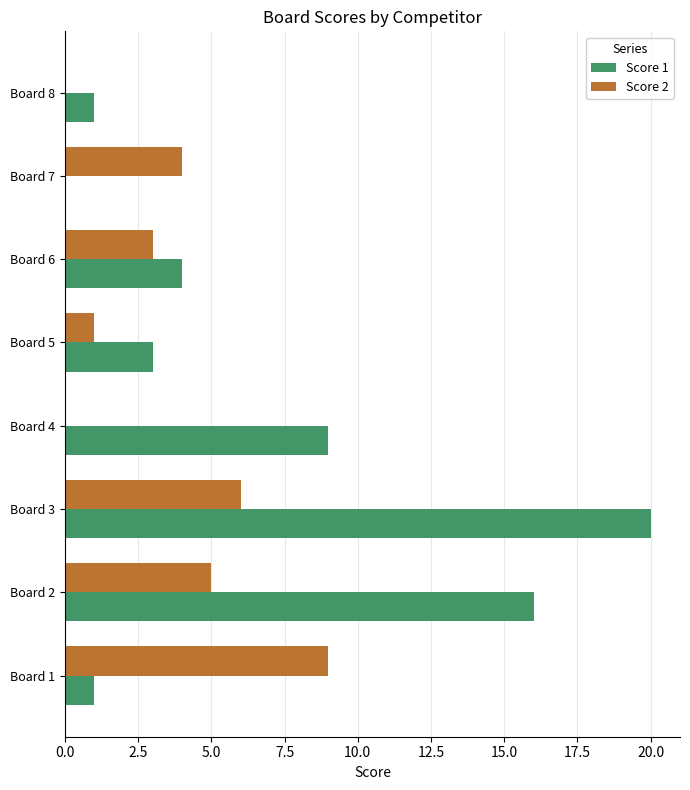

Is it true that Score 1 equals 1 at Board 8?

True